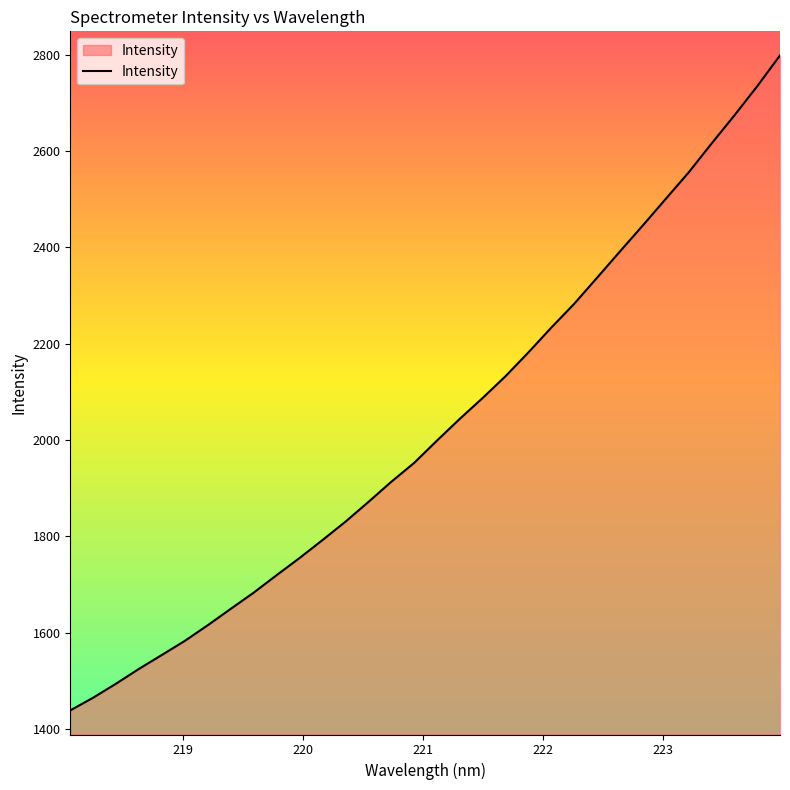

Count the number of values greater than 1998.

16